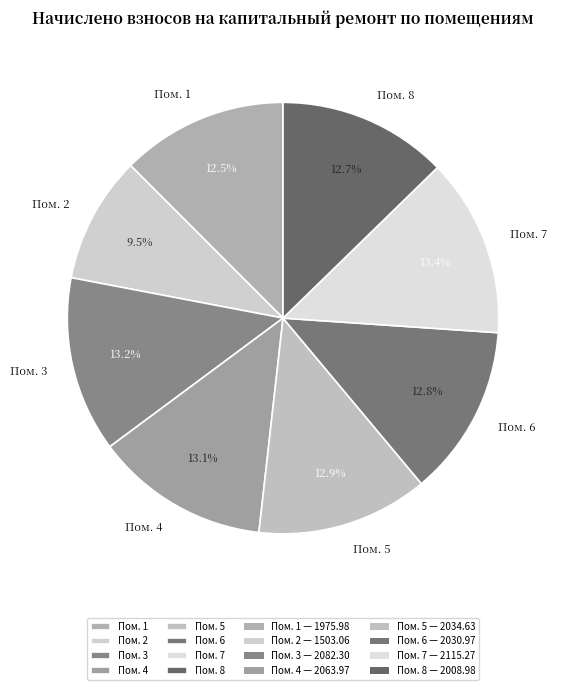

Does any single category account for the majority?

No